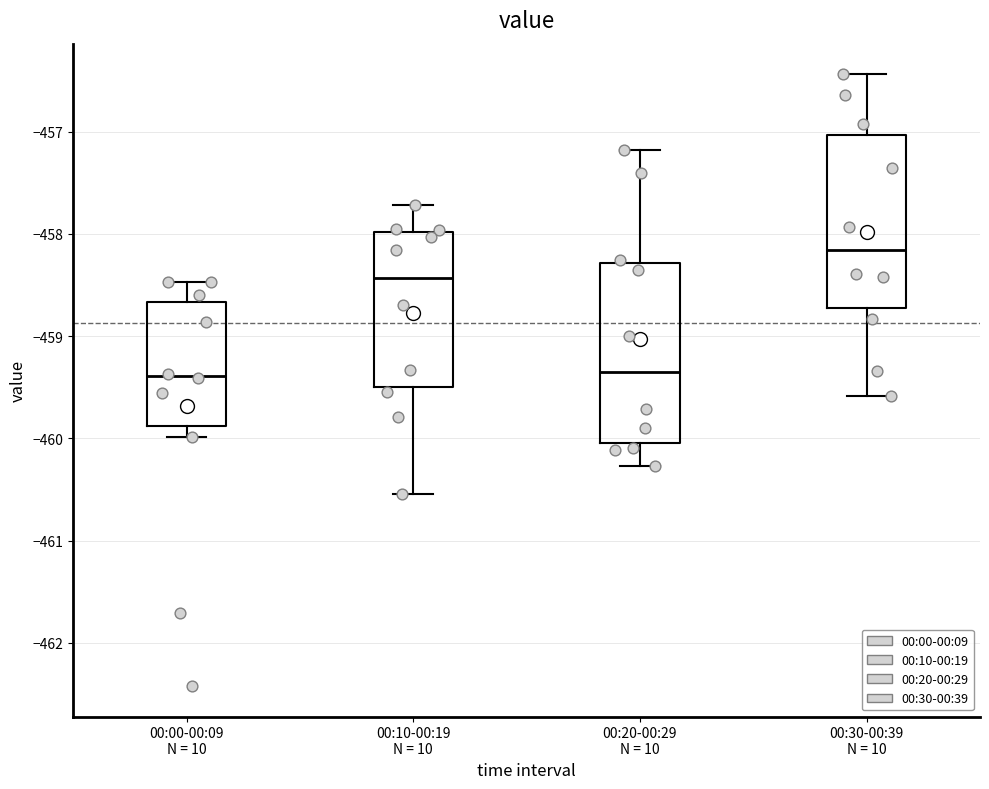

Which box's median line is the highest?

00:30-00:39 N = 10